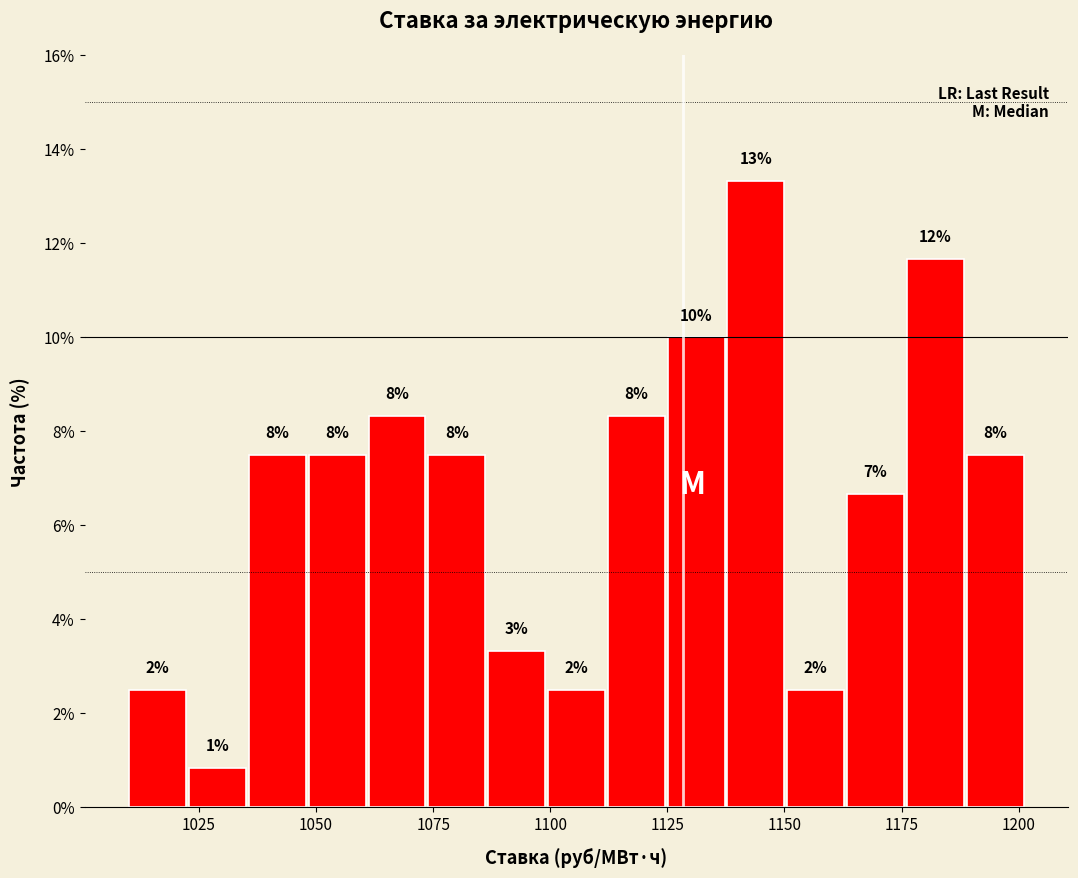

Read against the x-axis, roughly where is the centre of the tallest bar?

1145